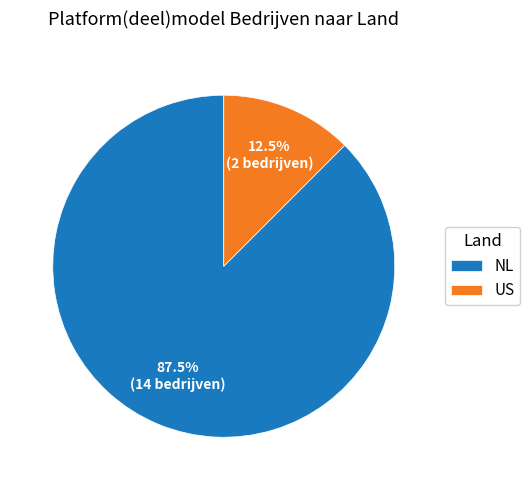

Is there any slice that represents more than half of the pie?

Yes